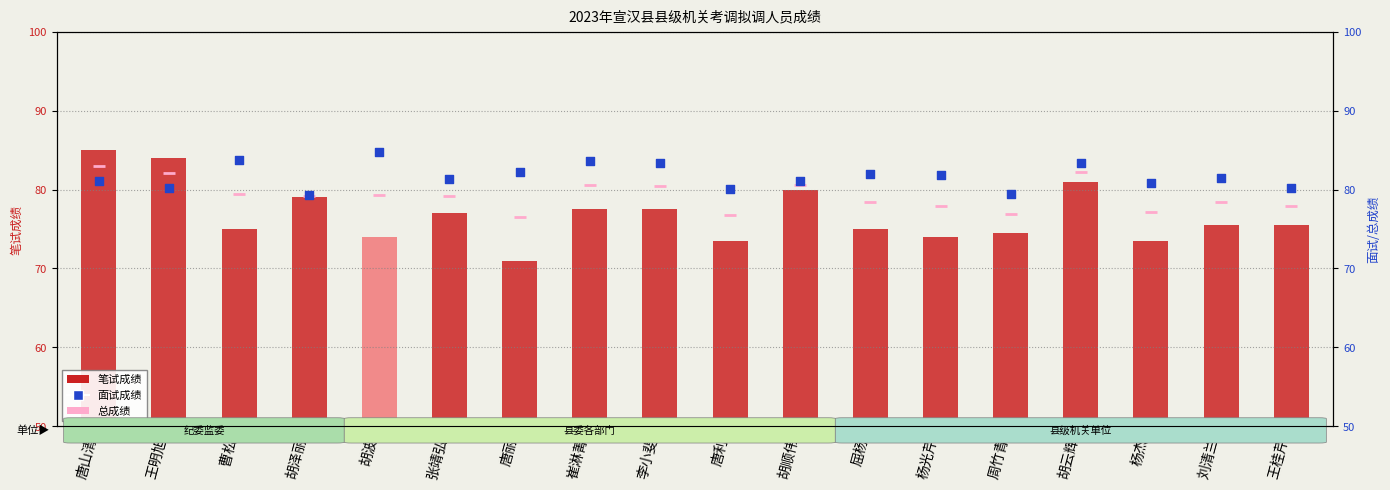

At which category is the sum across all series the highest?

唐山清